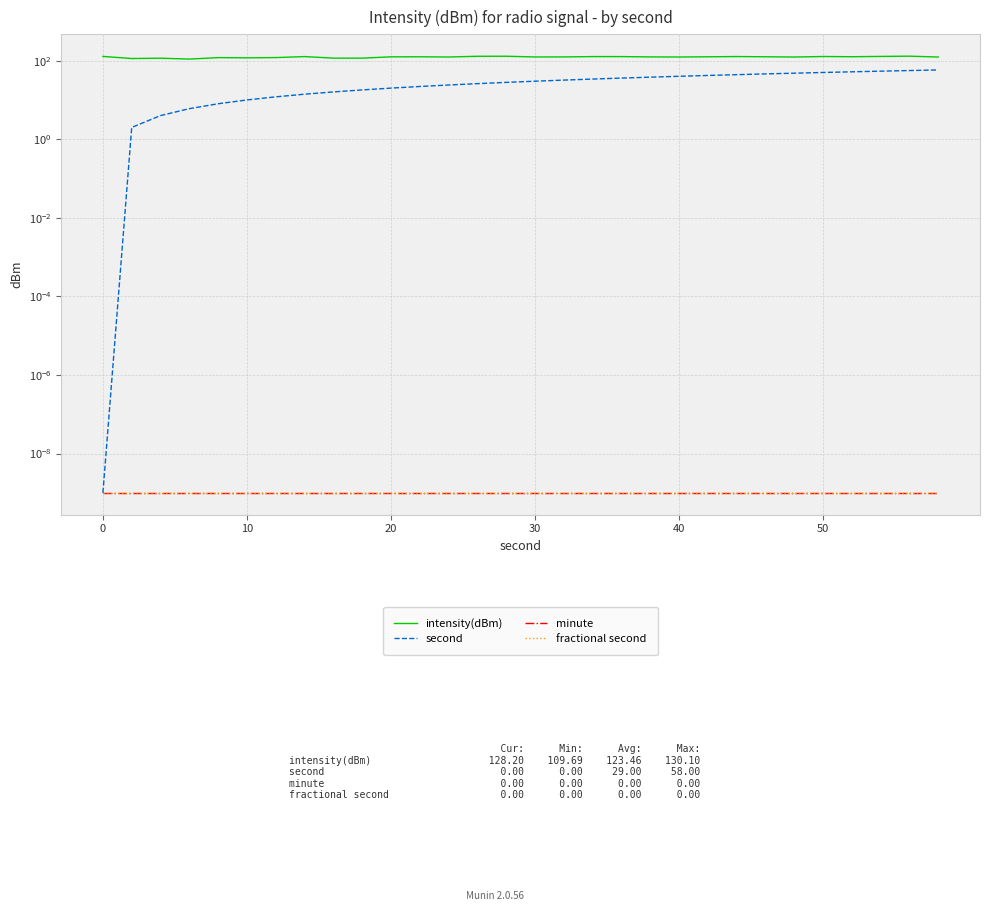

True or false: fractional second and minute intersect in this chart.

False